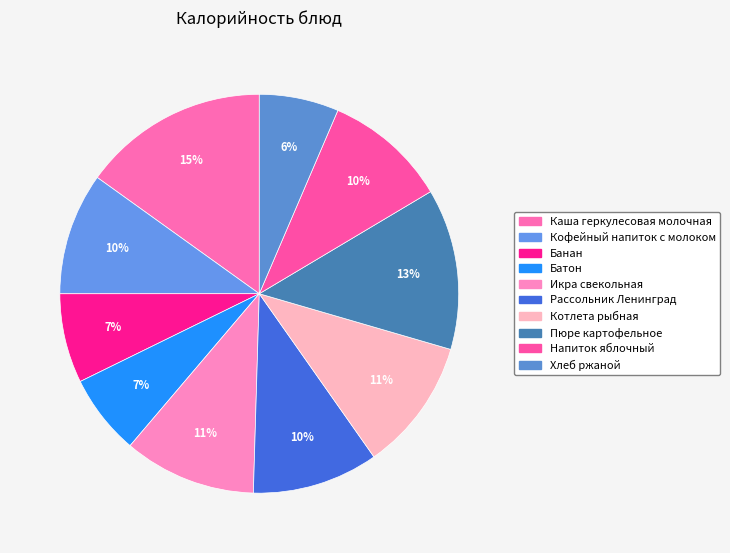

What is the change in value from Кофейный напиток с молоком to Батон?

-36.5